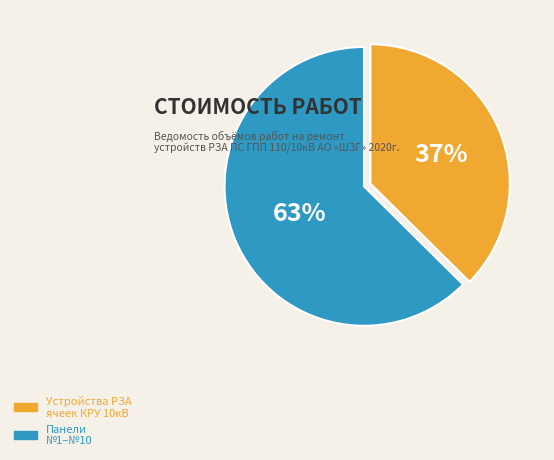

To the nearest percent, what is the average slice percentage?

50%